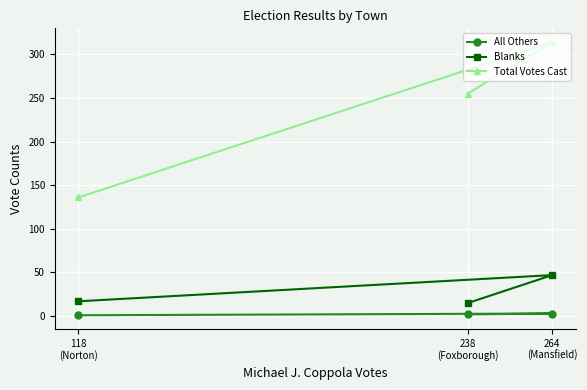

What is the maximum value shown in the chart?

314